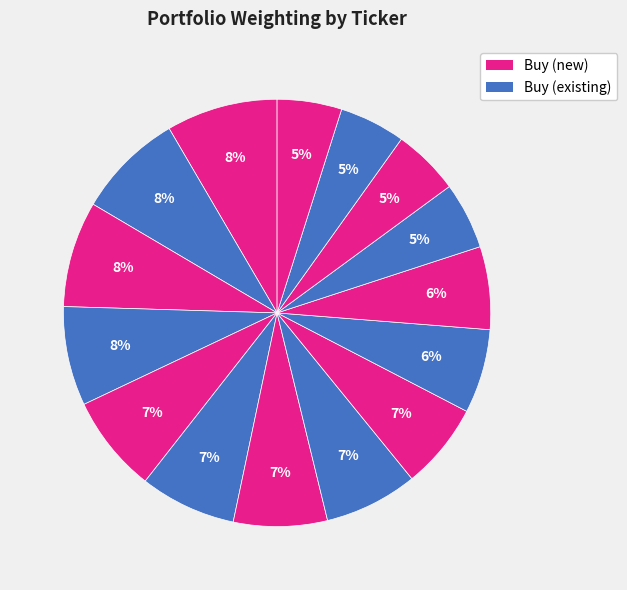

How many slices are in this pie chart?

15